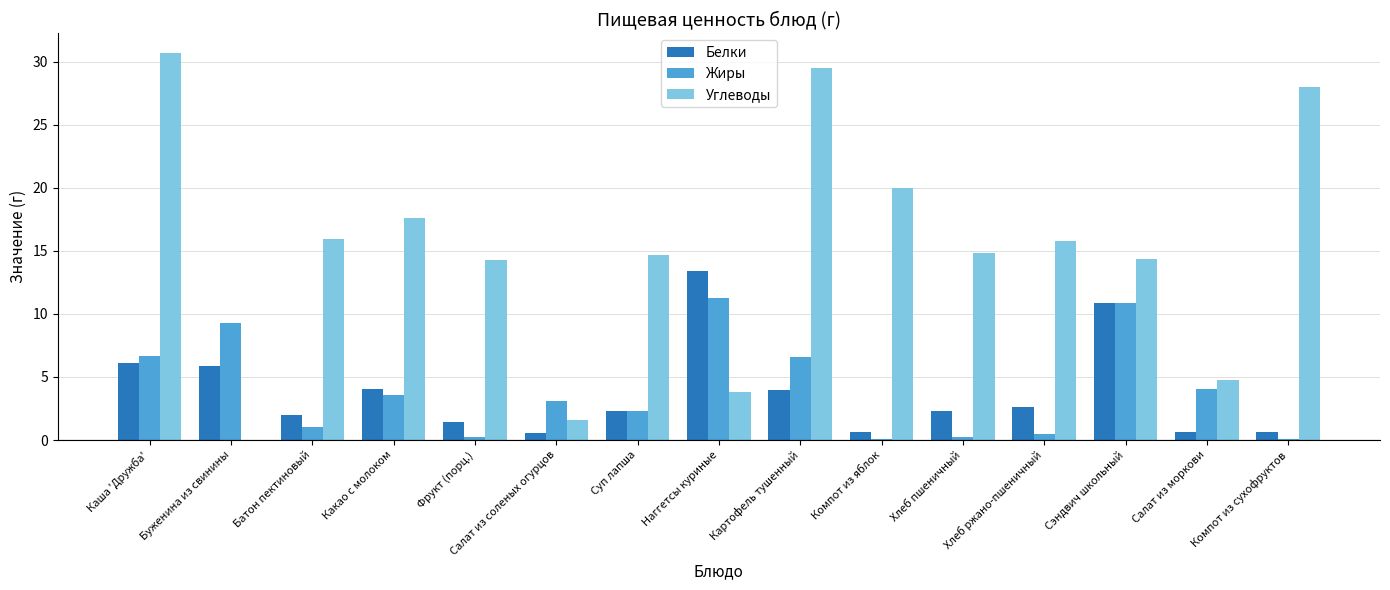

The value of Углеводы at Наггетсы куриные is 3.8. True or false?

True